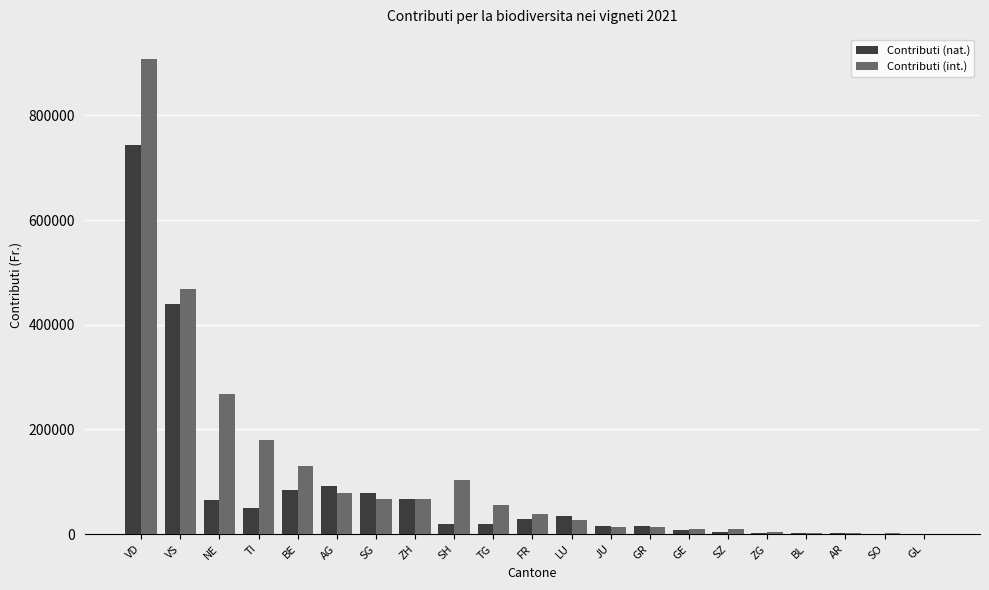

Which category has the highest value across all series?

VD